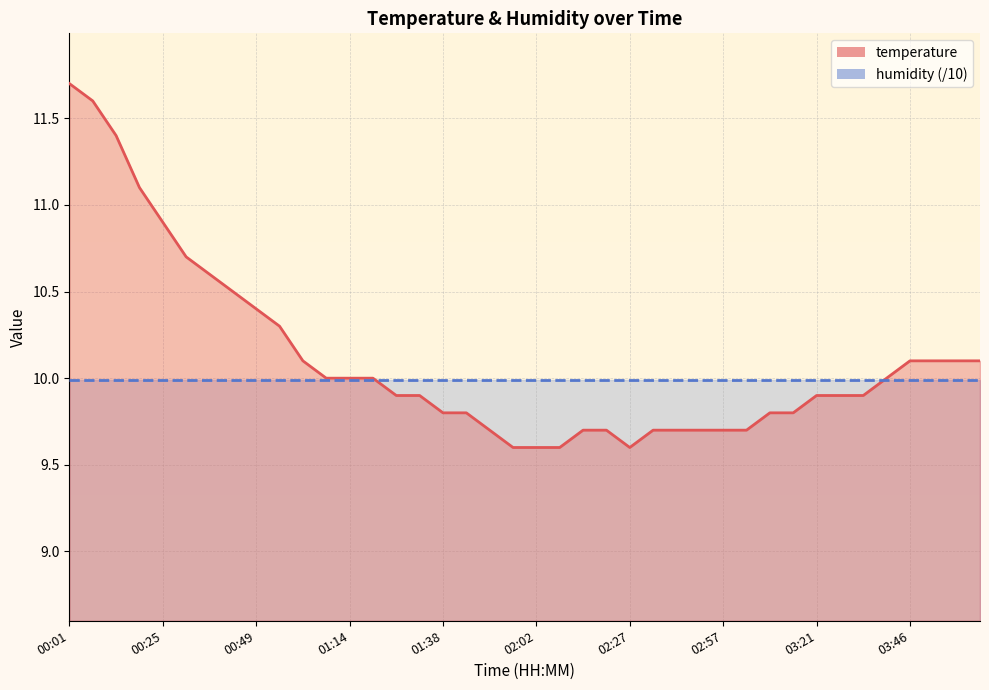

What is the change in value from 00:49 to 03:52?

-0.3